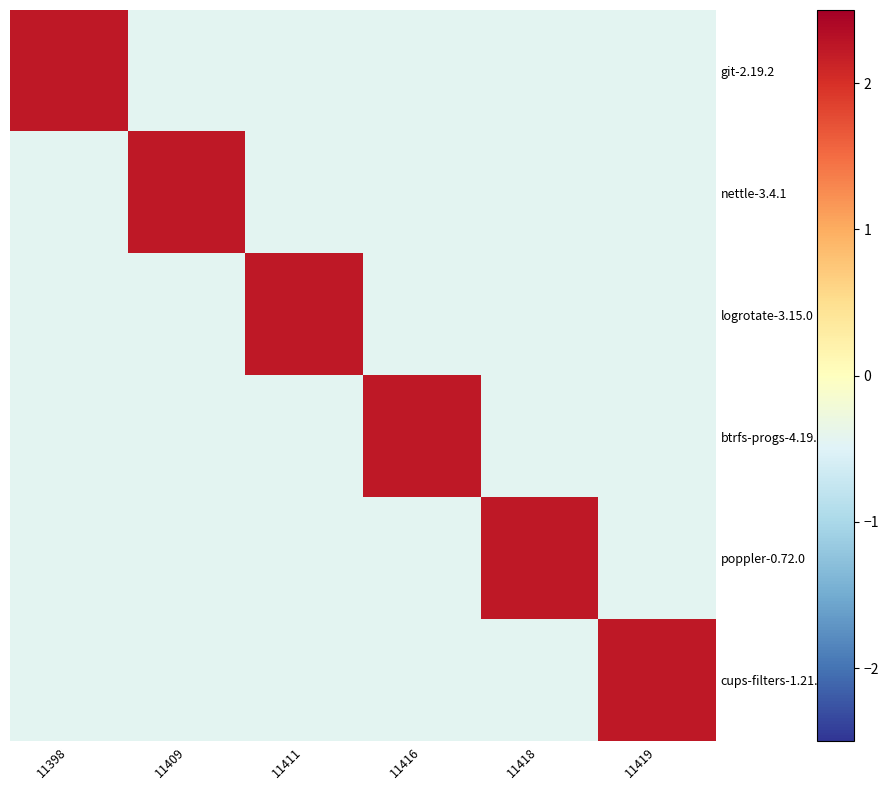

Which series changed the most between 11398 and 11416?

git-2.19.2